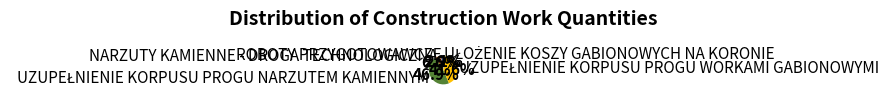

Does ROBOTY PRZYGOTOWAWCZE account for over 50% of the chart?

No